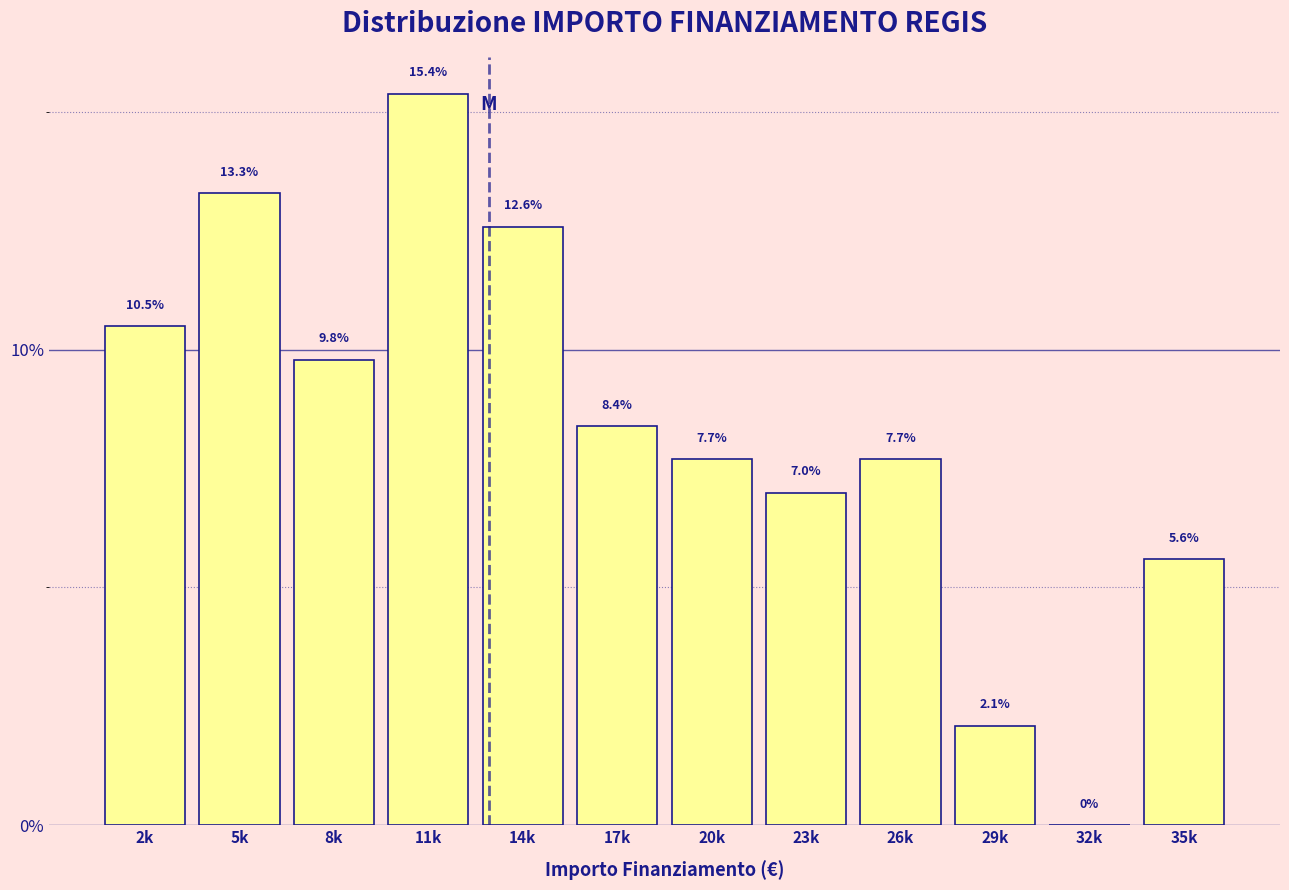

Reading left to right, transcribe all the data shown in this chart.

2k=10.5	5k=13.3	8k=9.8	11k=15.4	14k=12.6	17k=8.4	20k=7.7	23k=7.0	26k=7.7	29k=2.1	32k=0.0	35k=5.6